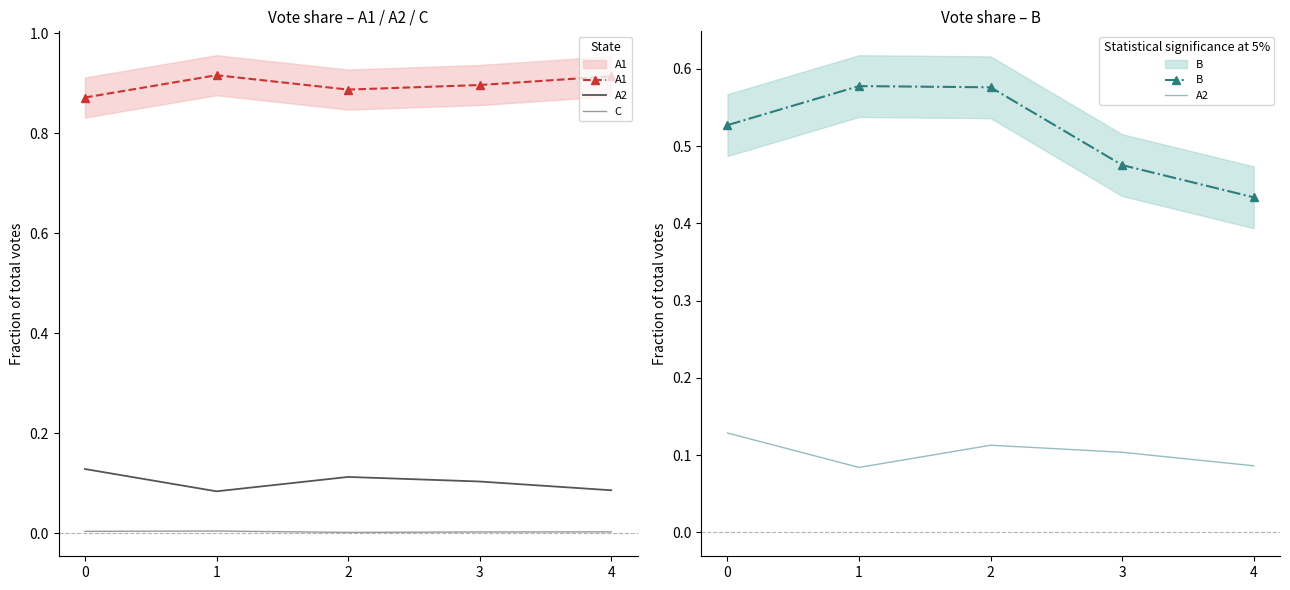

True or false: C and B intersect in this chart.

False